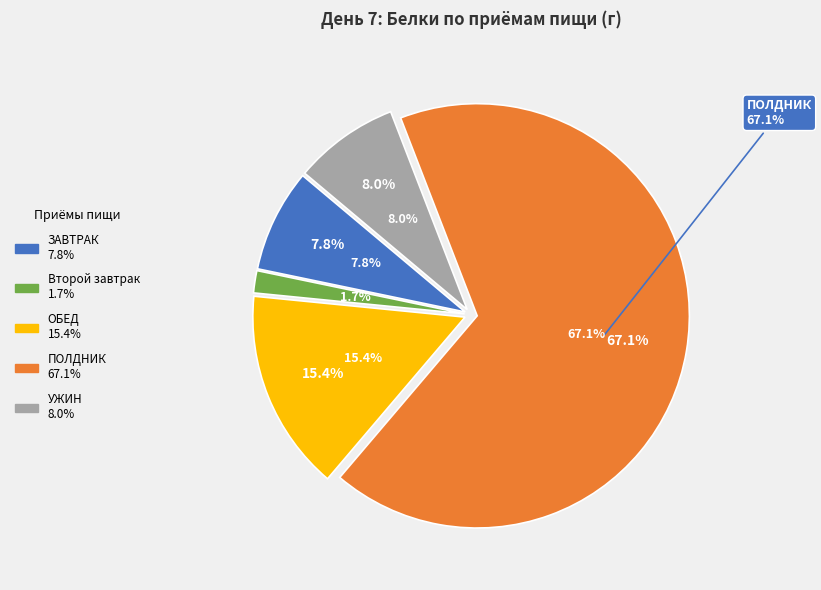

How many slices are in this pie chart?

5